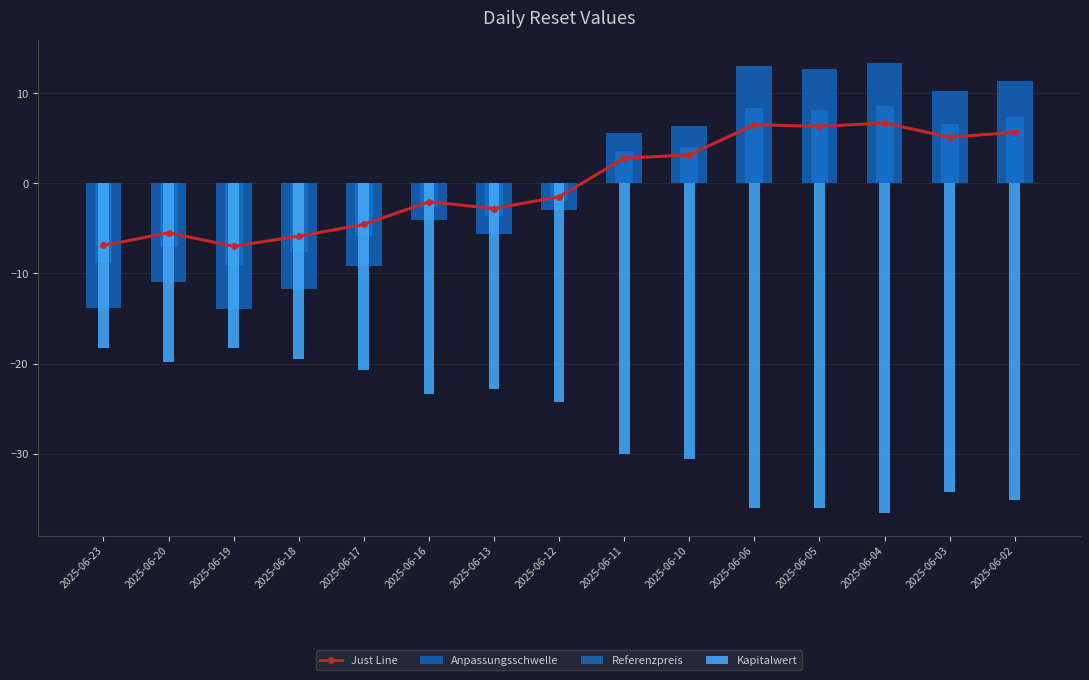

What is the difference between the maximum and minimum values in the Just Line series?

13.7